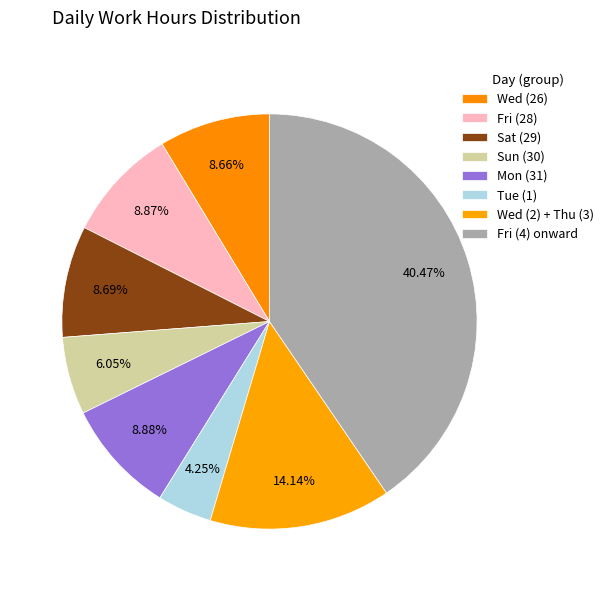

How many segments does this pie chart have?

8